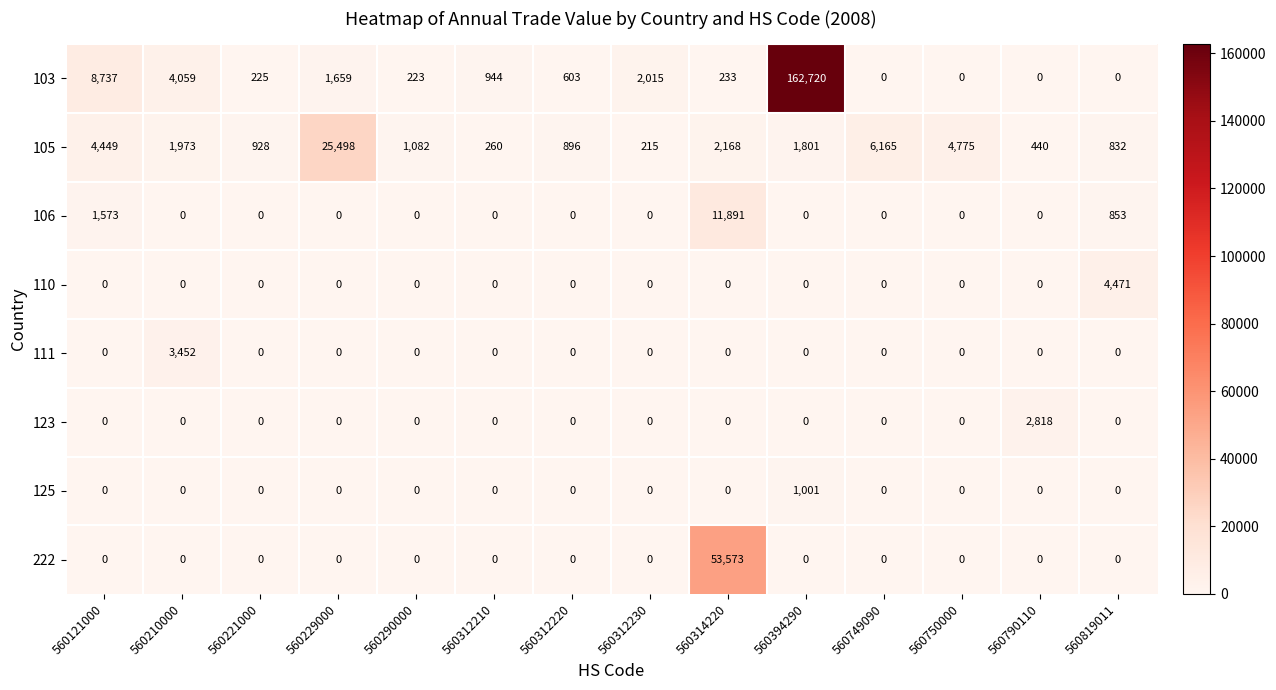

How many positive values does the 125 series have?

1